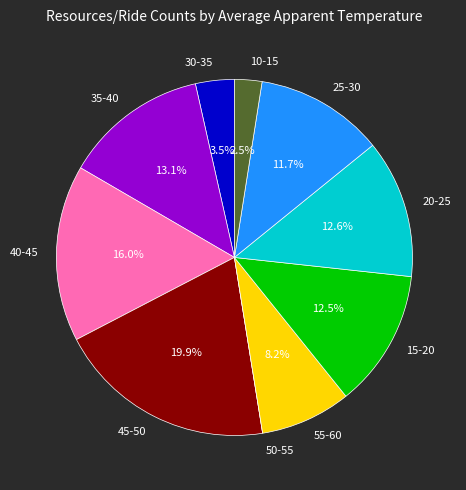

What is the largest slice in the pie chart?

45-50